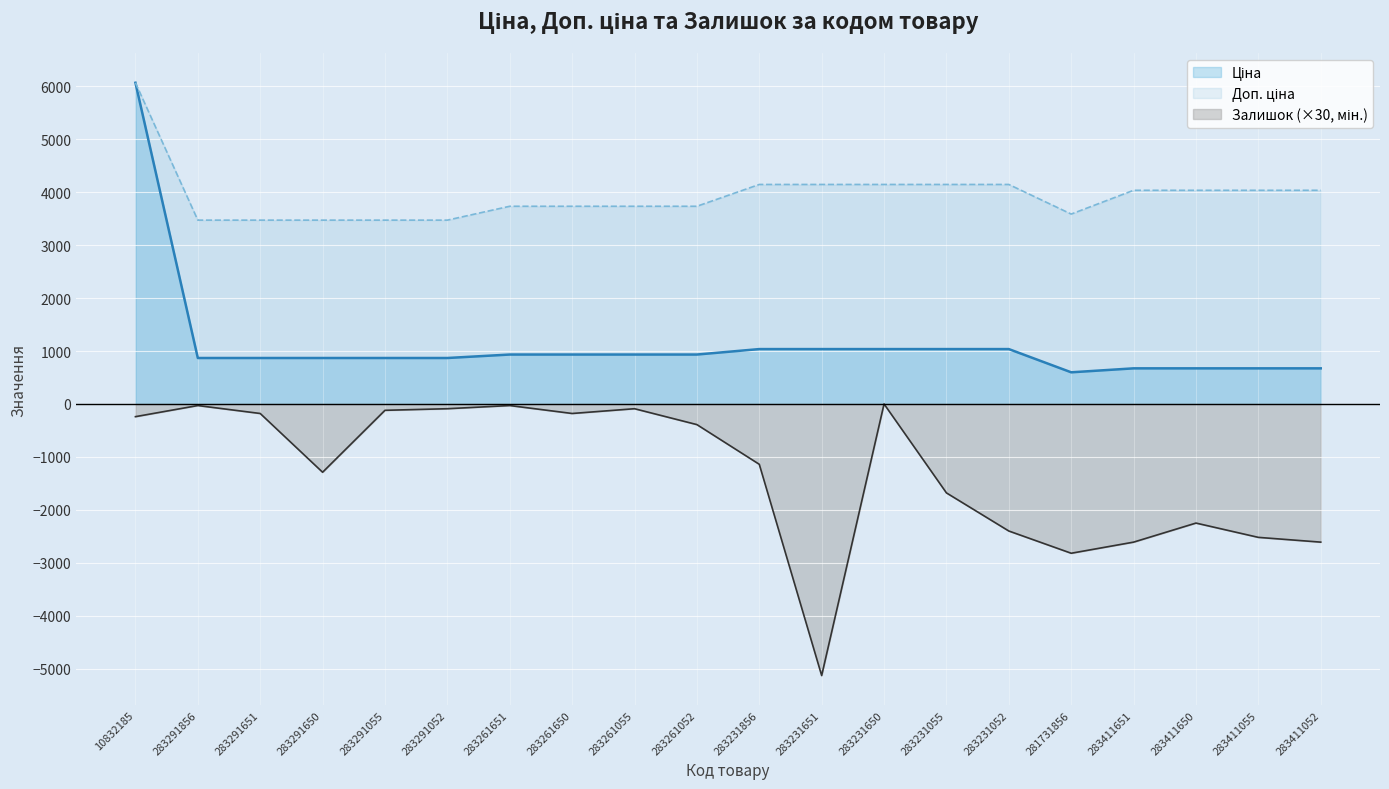

Reading right to left, transcribe all the data shown in this chart.

Ціна: 672.7	672.7	672.7	672.7	597.8	1036.5	1036.5	1036.5	1036.5	1036.5	933.5	933.5	933.5	933.5	868.0	868.0	868.0	868.0	868.0	6067.2
Доп. ціна: 4036.0	4036.0	4036.0	4036.0	3586.7	4145.9	4145.9	4145.9	4145.9	4145.9	3734.2	3734.2	3734.2	3734.2	3472.1	3472.1	3472.1	3472.1	3472.1	6067.2
Залишок: -2610.0	-2520.0	-2250.0	-2610.0	-2820.0	-2400.0	-1680.0	0.0	-5130.0	-1140.0	-390.0	-90.0	-180.0	-30.0	-90.0	-120.0	-1290.0	-180.0	-30.0	-240.0